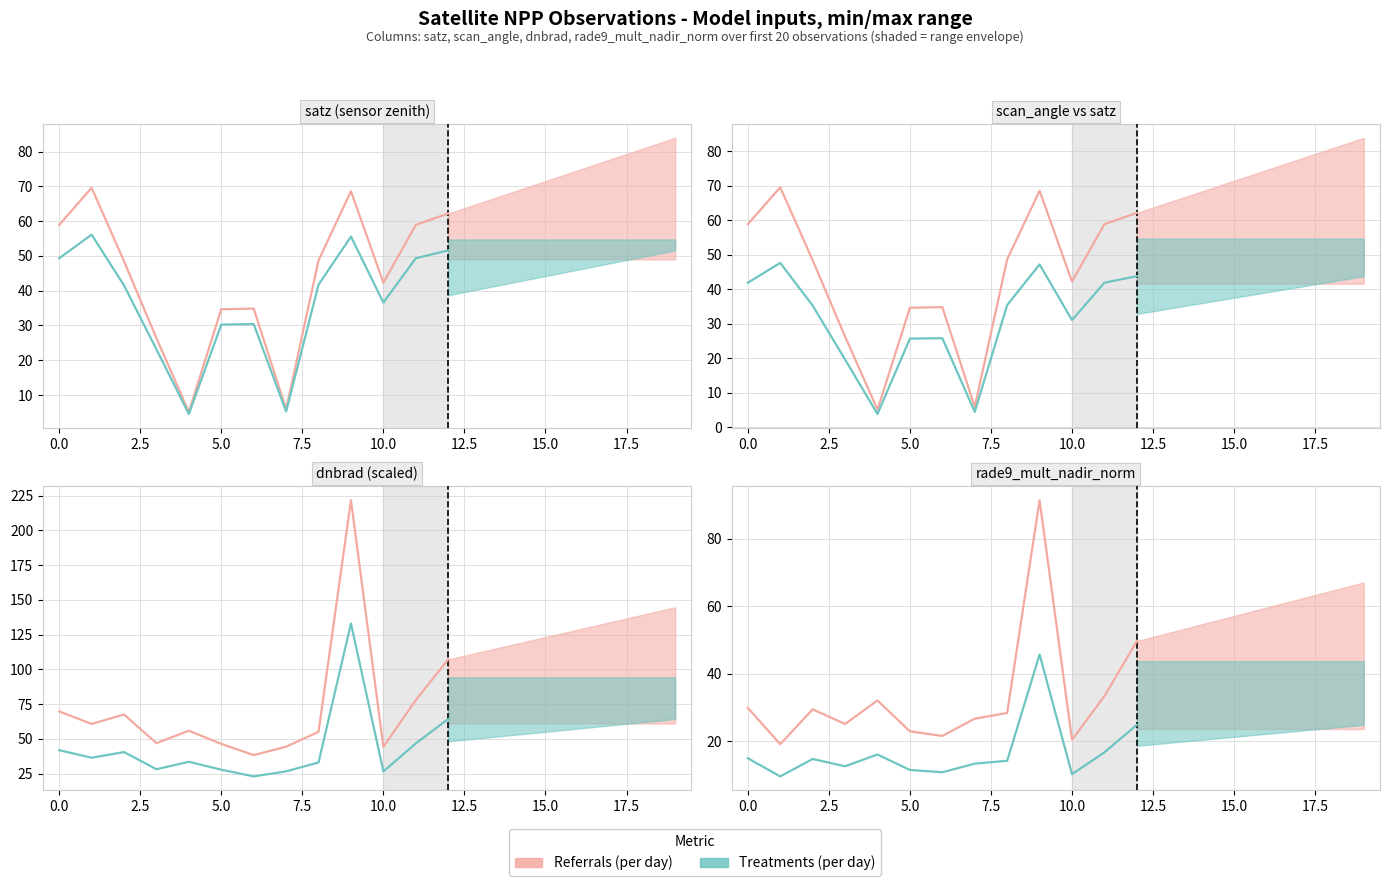

Is this an area chart (filled region under the line)?

No